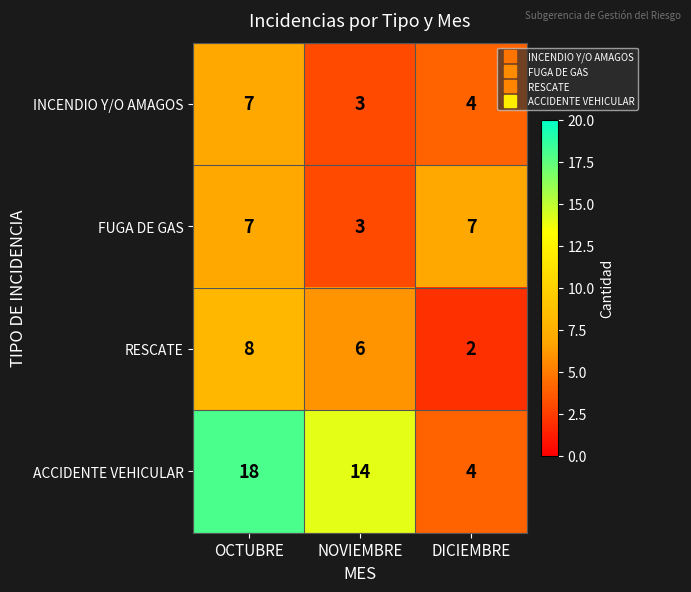

What is the average value of the FUGA DE GAS series?

6